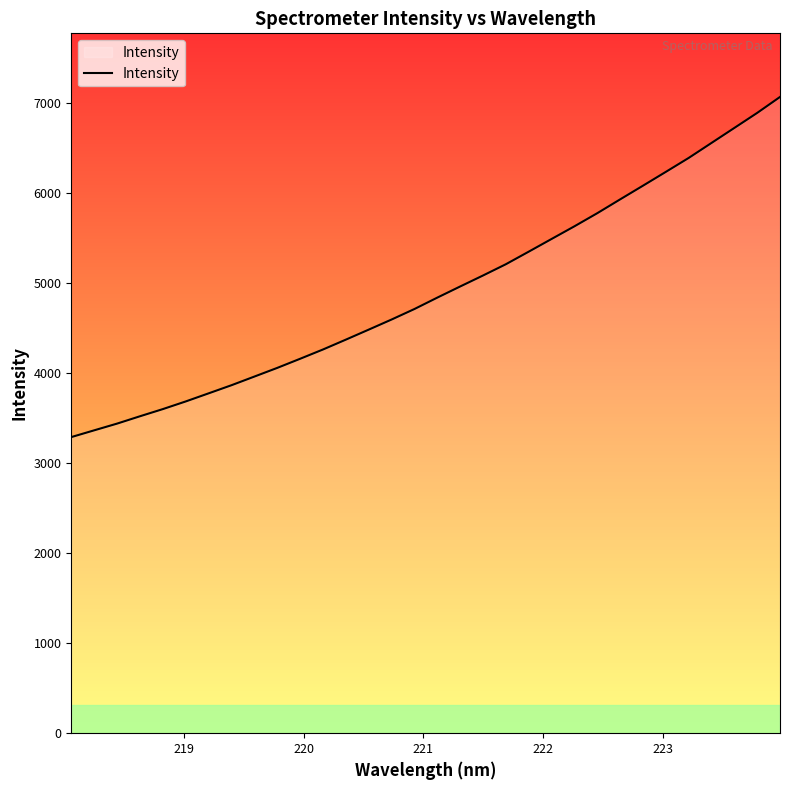

What is the maximum value shown in the chart?

7062.8